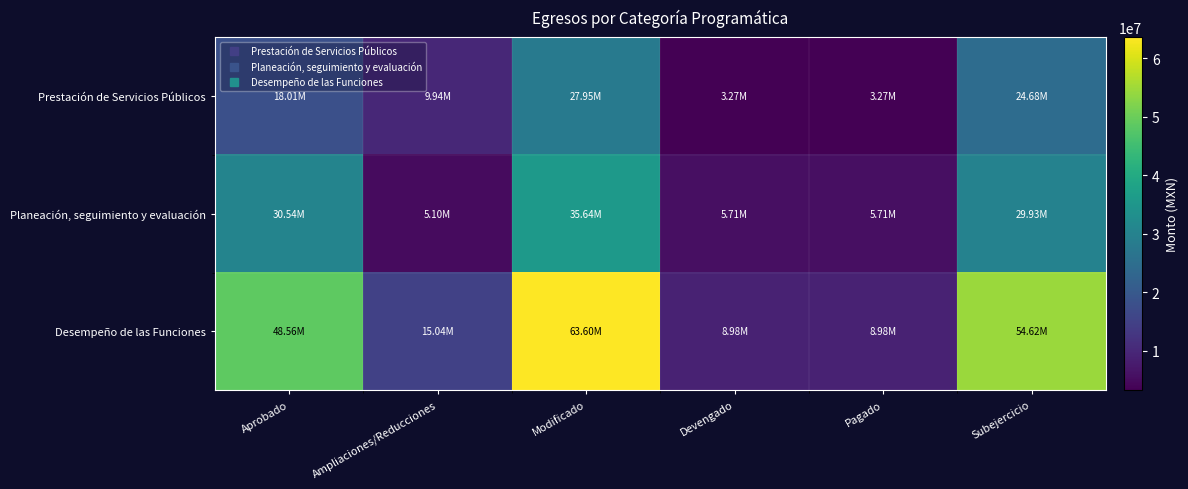

Which has a higher value, Aprobado or Subejercicio?

Subejercicio